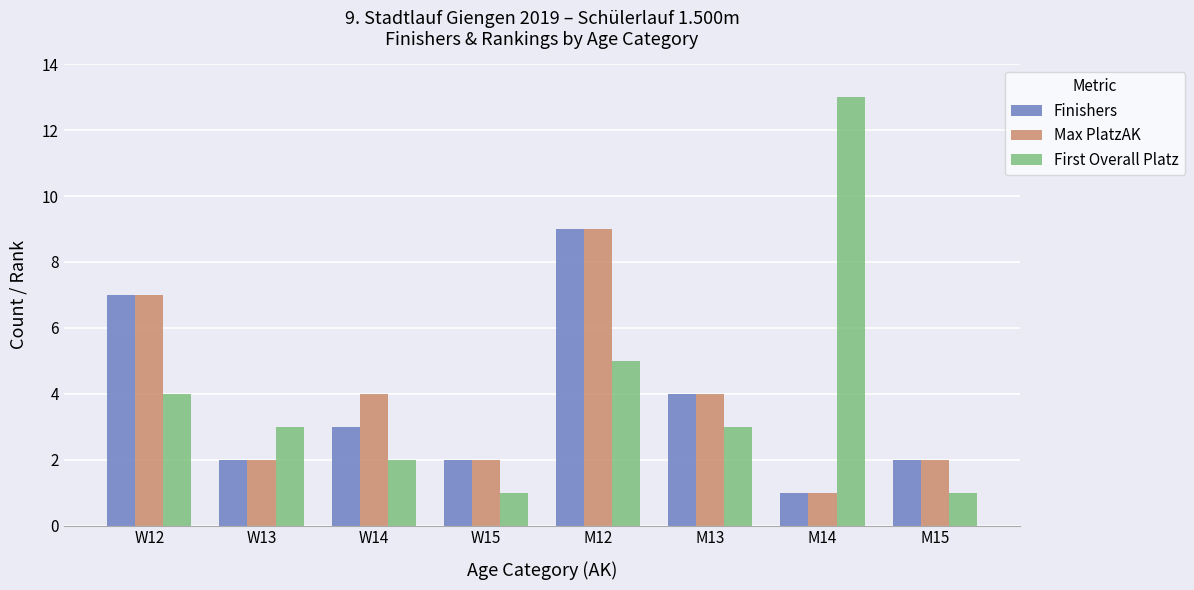

What position from the left is W12?

1